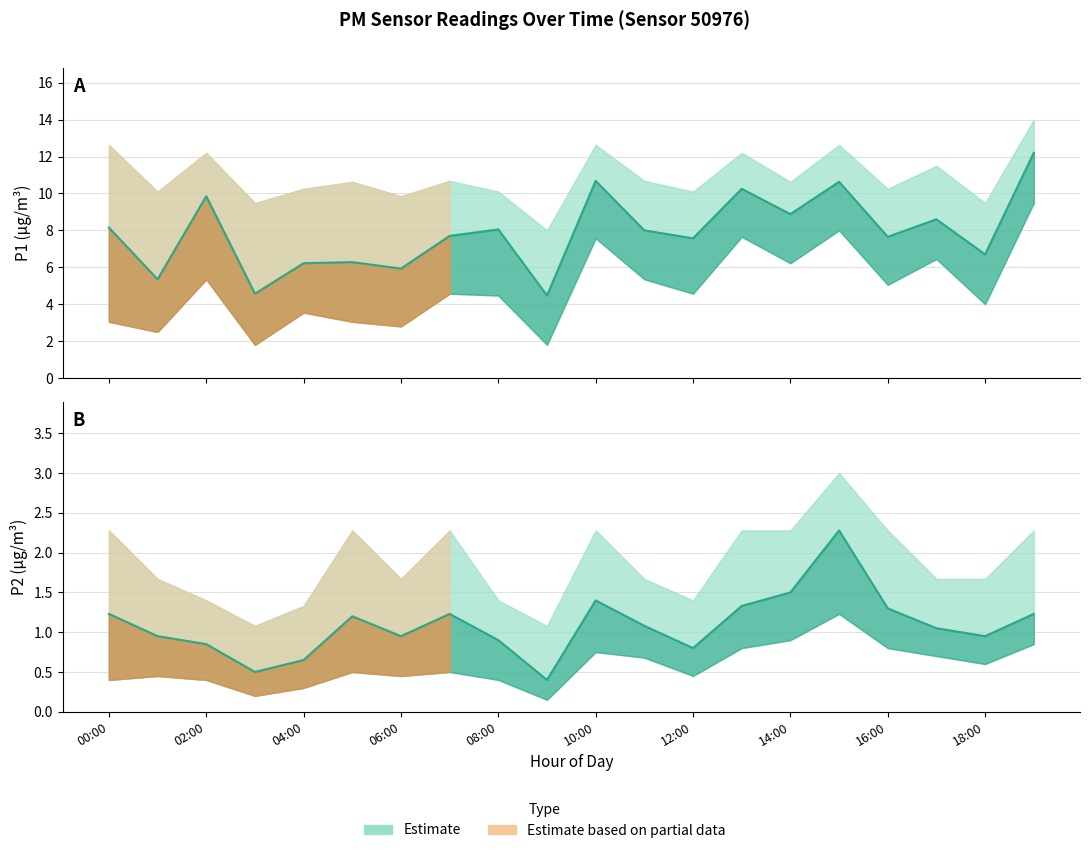

At which category is the sum across all series the highest?

19